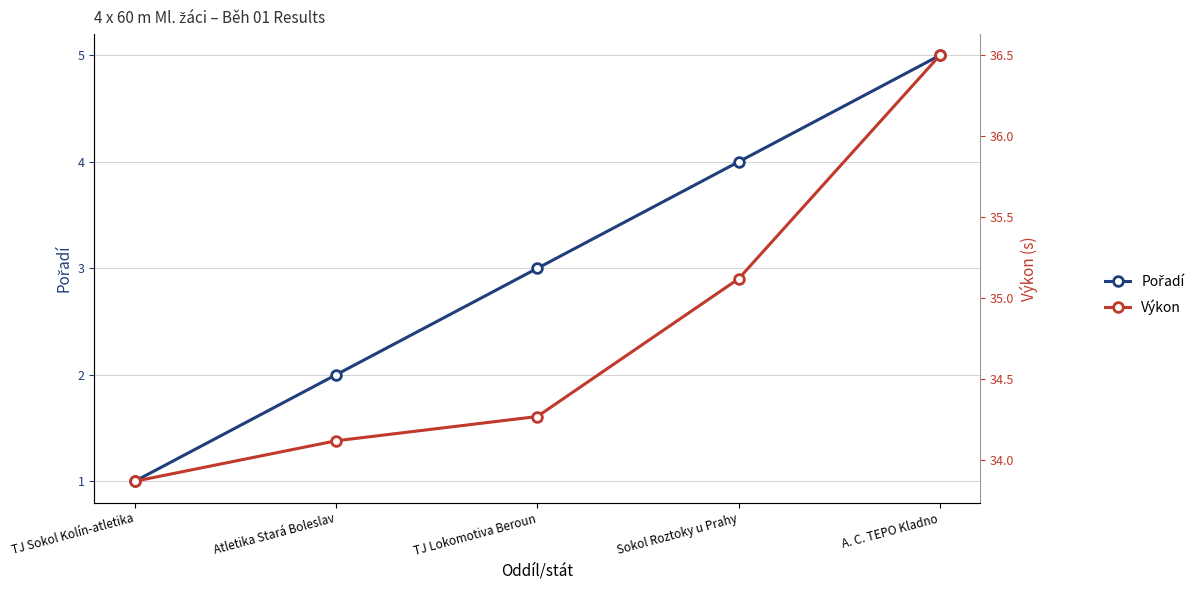

True or false: Výkon and Pořadí cross at least once.

False